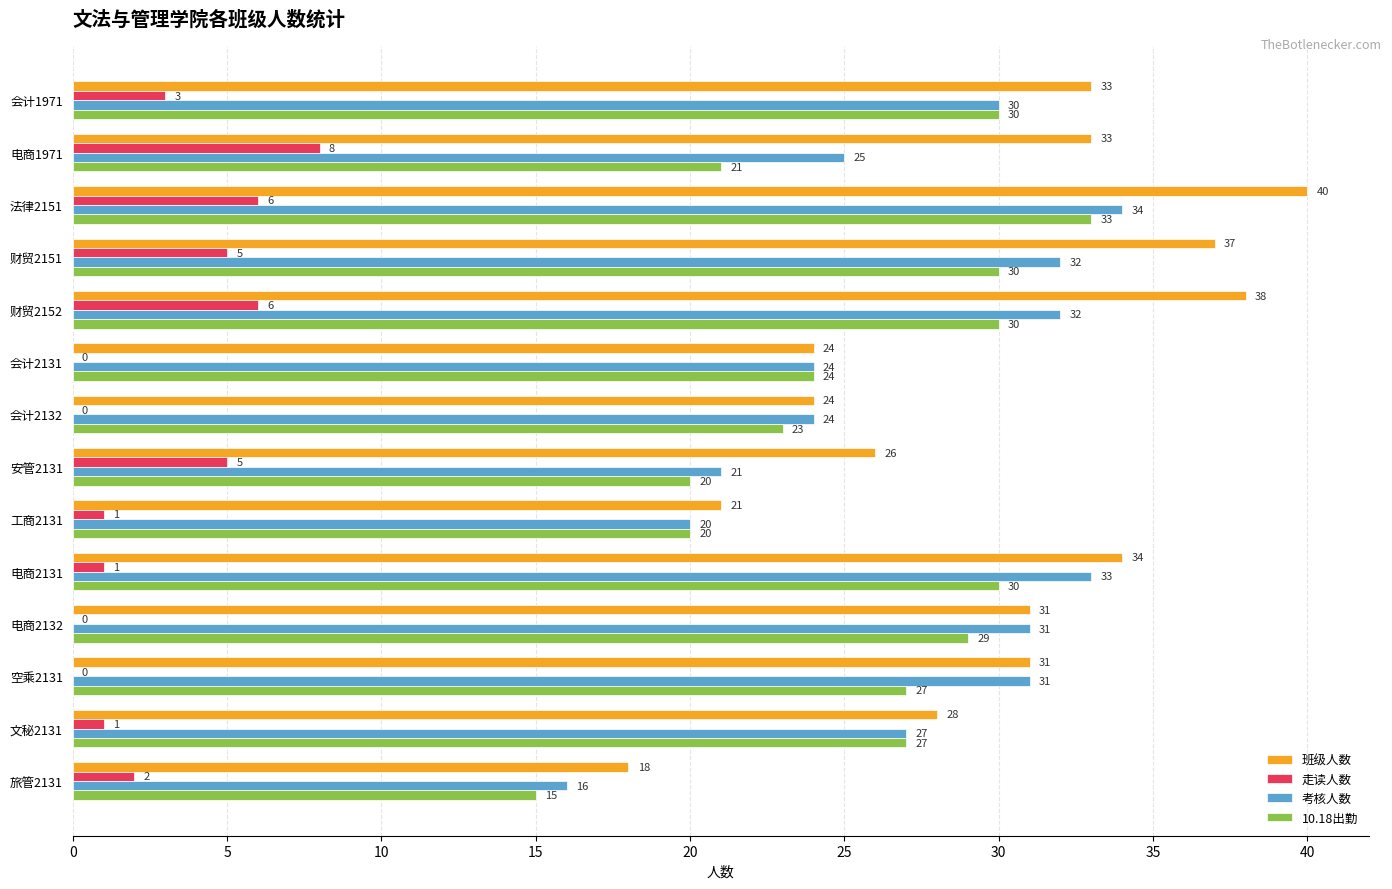

How many categories are shown in the chart?

14